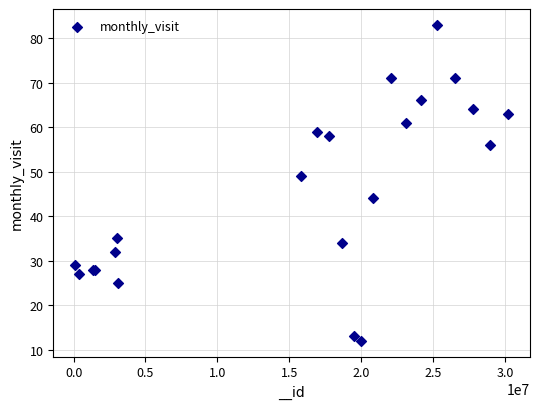

What Y value in the scatter plot is closest to 47?

49